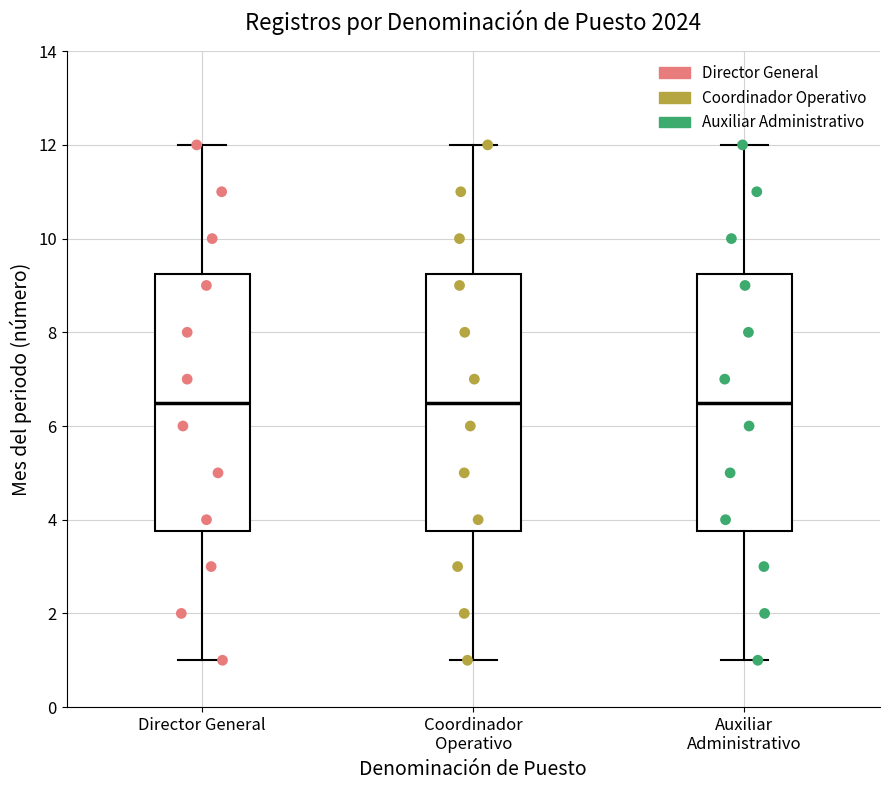

Where does the lower whisker of the box for Auxiliar Administrativo end on the y-axis? The values are not printed on the chart, so give them approximately, as read against the axis.

1.0